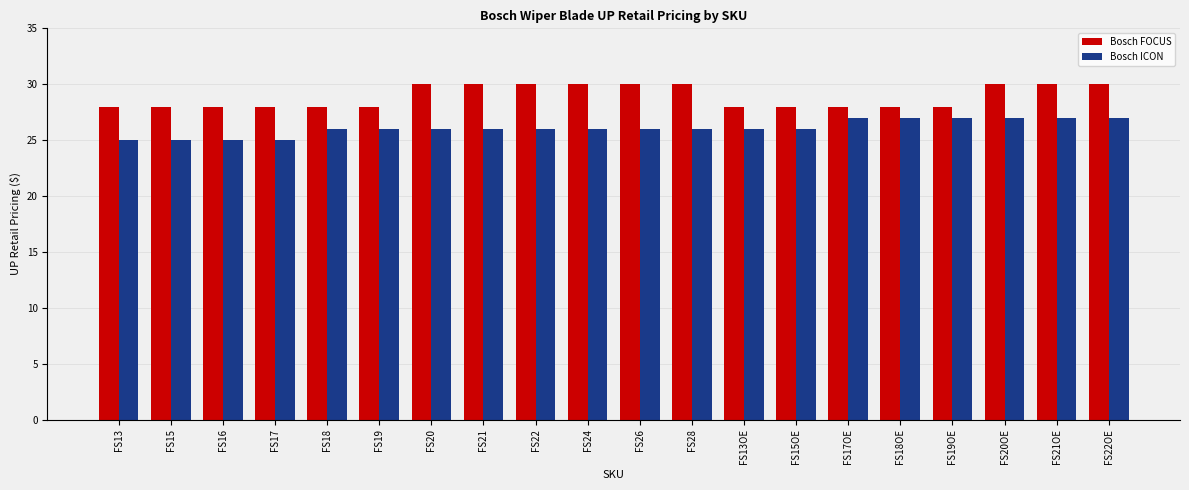

What is the value of the Bosch ICON bar at the 20th from the left?

27.0